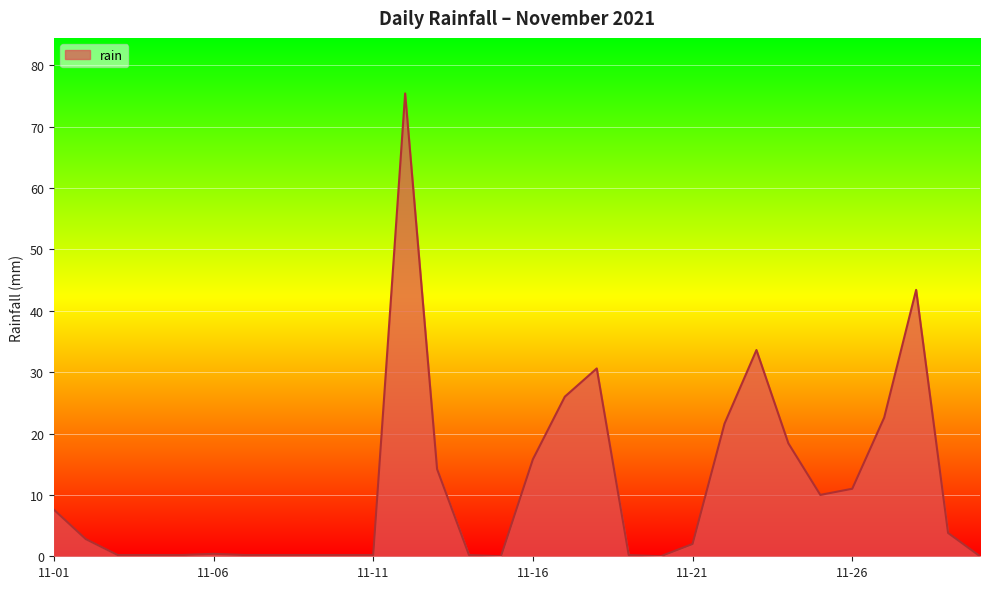

What is the greatest value displayed?

75.4